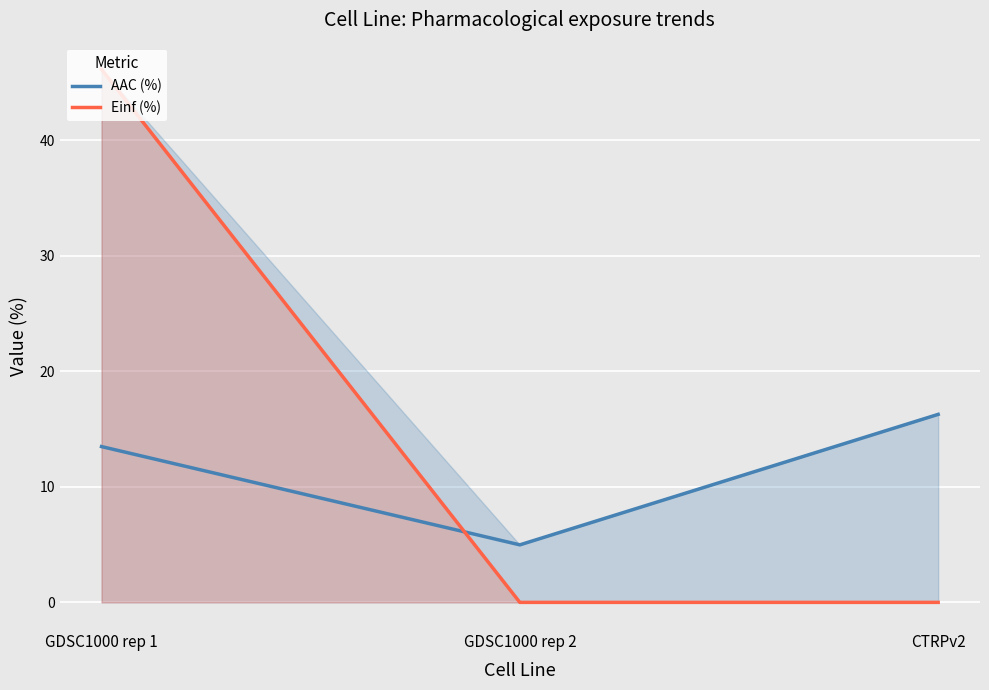

The value of AAC (%) at CTRPv2 is 21.2. True or false?

False